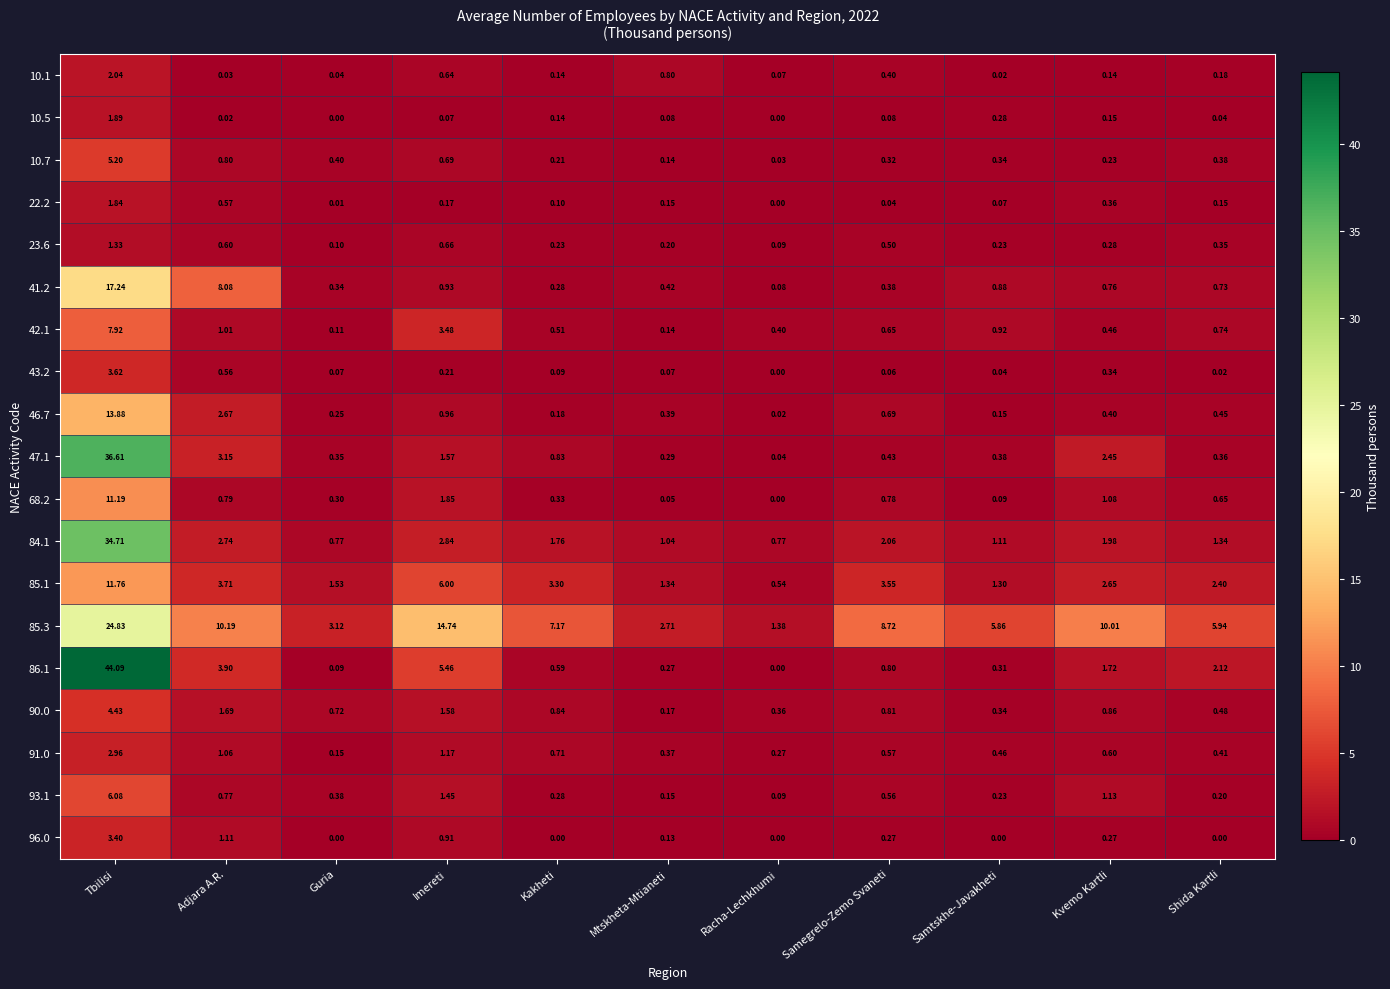

List the labels in order of 68.2 value, largest first.

Tbilisi, Imereti, Kvemo Kartli, Adjara A.R., Samegrelo-Zemo Svaneti, Shida Kartli, Kakheti, Guria, Samtskhe-Javakheti, Mtskheta-Mtianeti, Racha-Lechkhumi